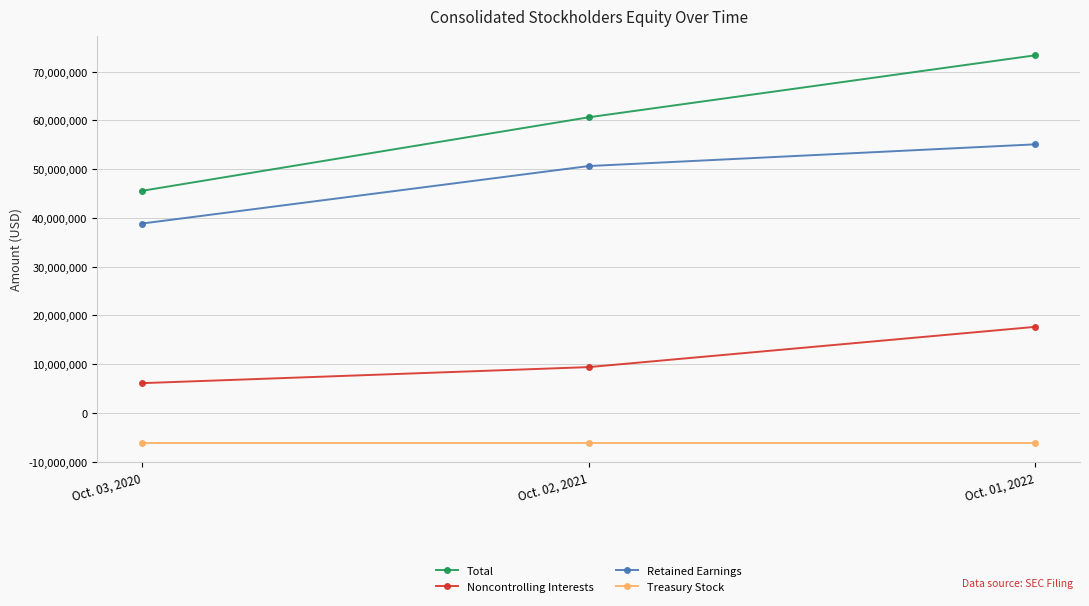

What is the minimum value for Treasury Stock?

-6077000